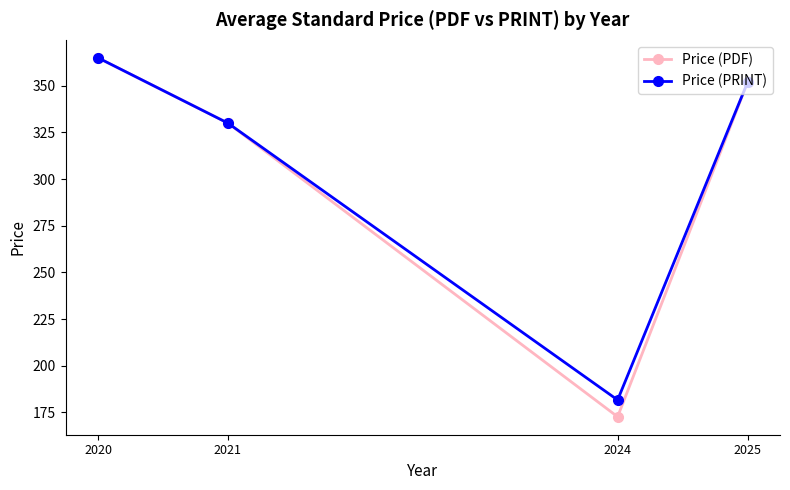

At which category is the sum across all series the highest?

2020